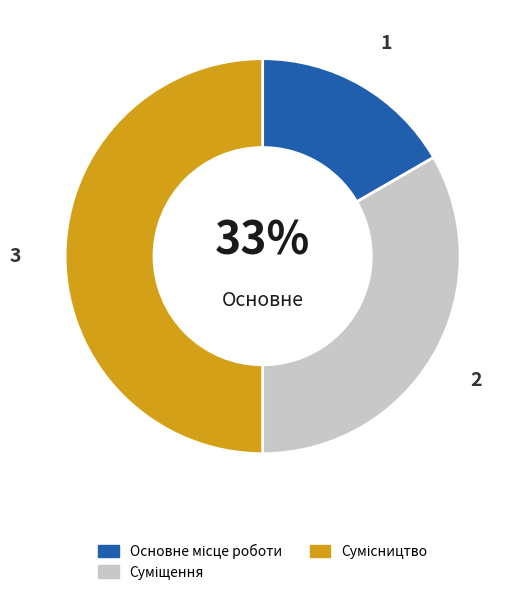

Approximately how many times larger is the value at Суміщення compared to Сумісництво?

0.7